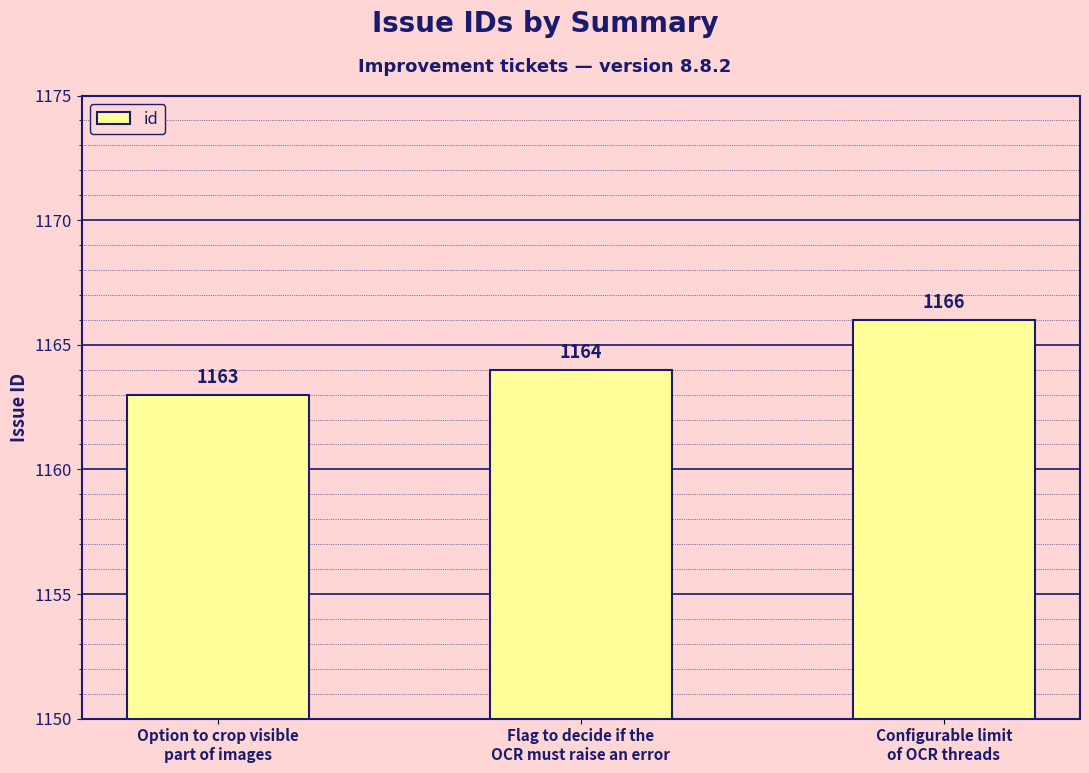

What is the maximum value shown in the chart?

1166